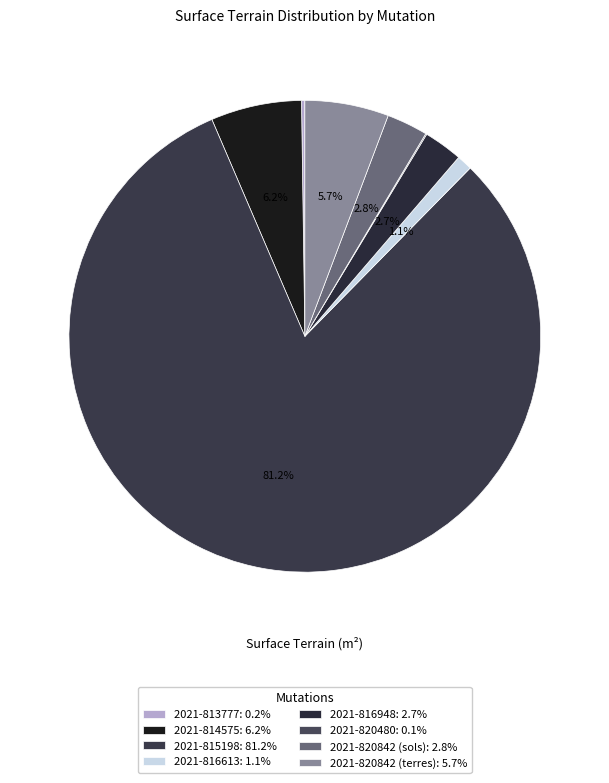

To the nearest percent, what is the difference between the 2021-816613 and 2021-814575 slice percentages?

5%